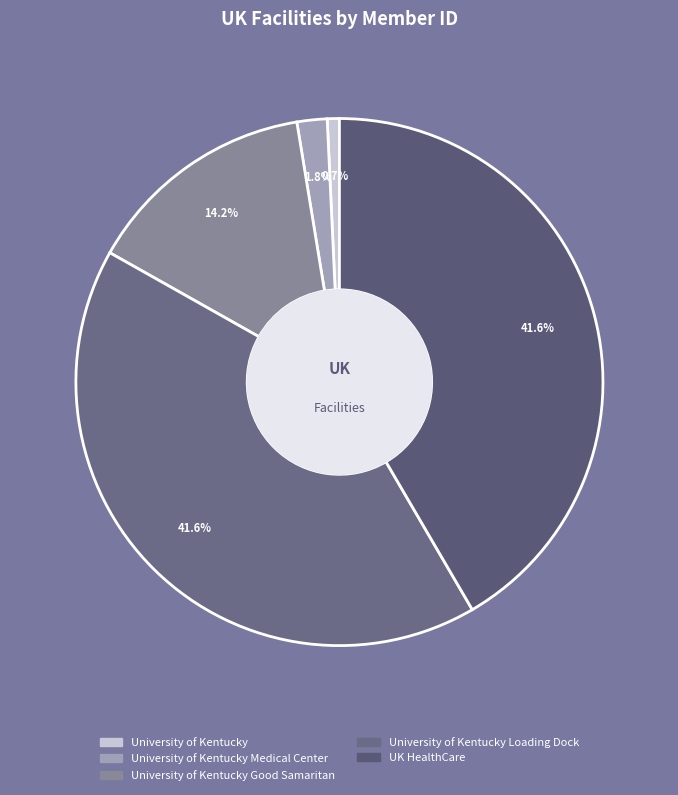

Which slice is the smallest?

University of Kentucky